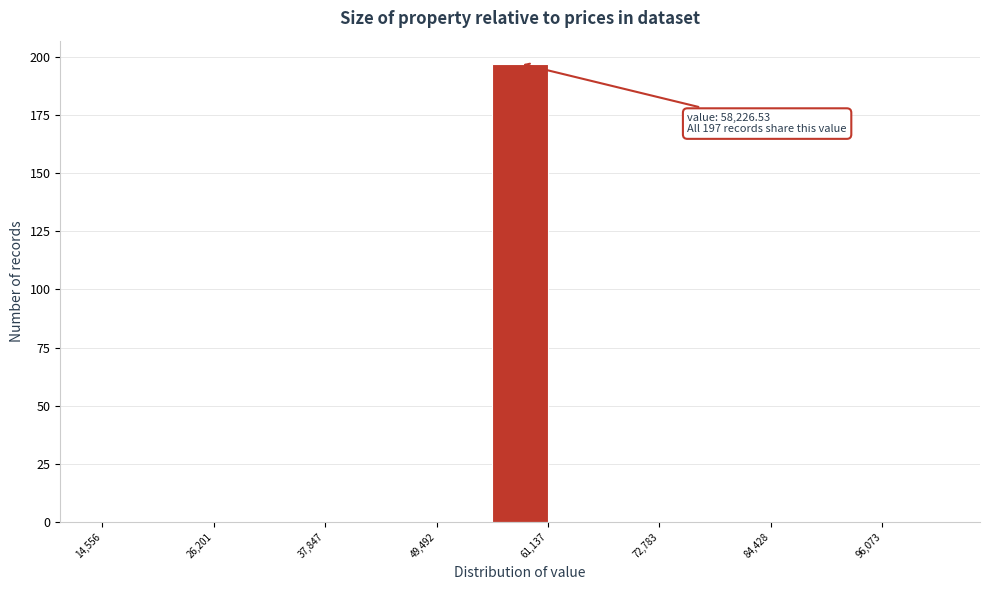

Around what value on the x-axis is the tallest bar? Give the approximate position of its centre, as read against the axis.

58000